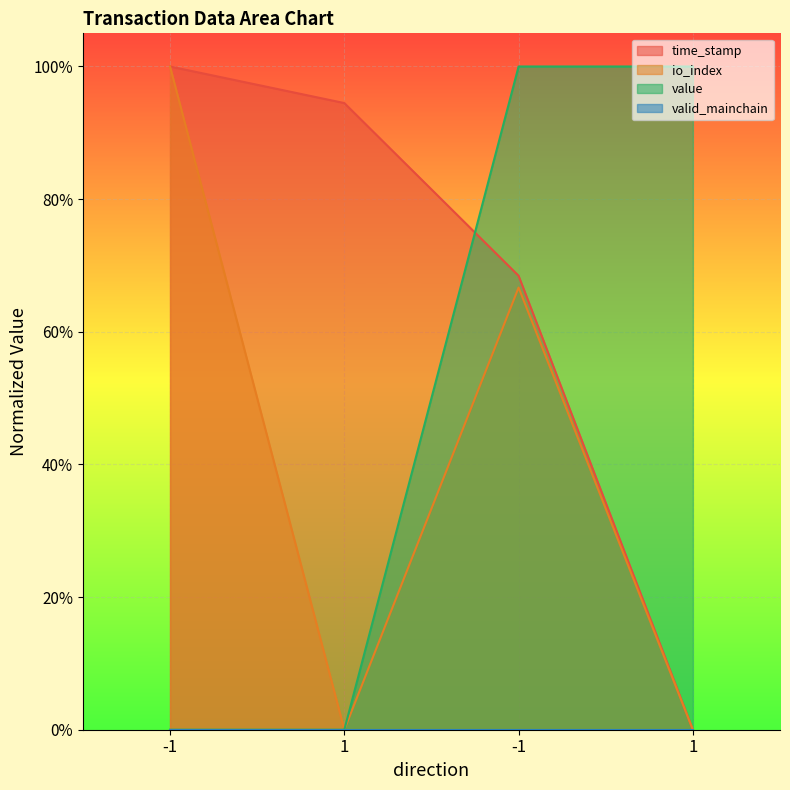

What is the spread (max minus min) of values at -1?

1.0